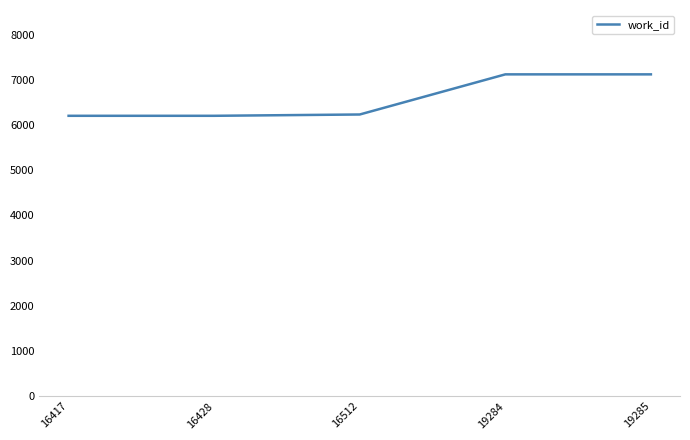

Read the value at 16428, to the nearest 10.

6200